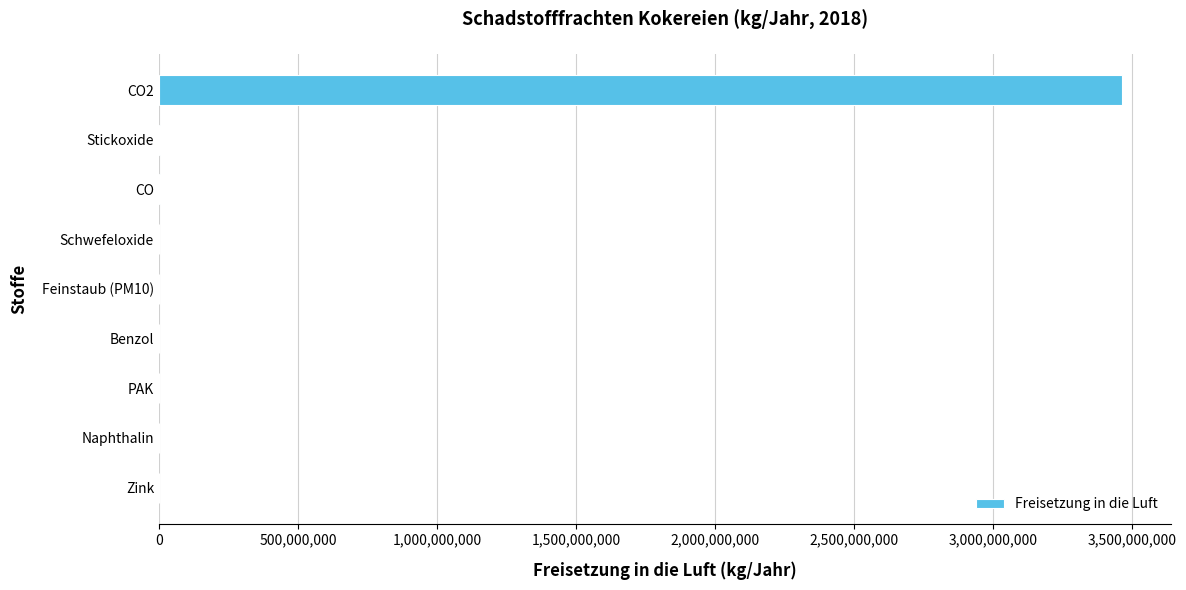

What is the sum of all values?

3471699664